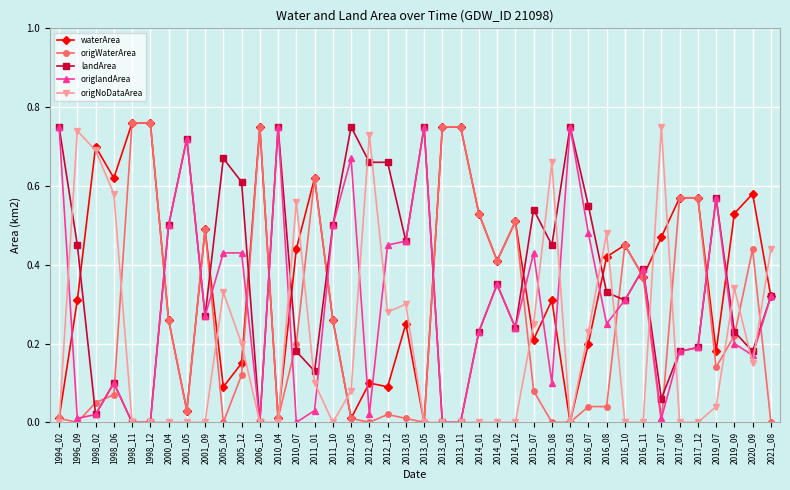

True or false: landArea has a value of 0.3 at 2015_07.

False